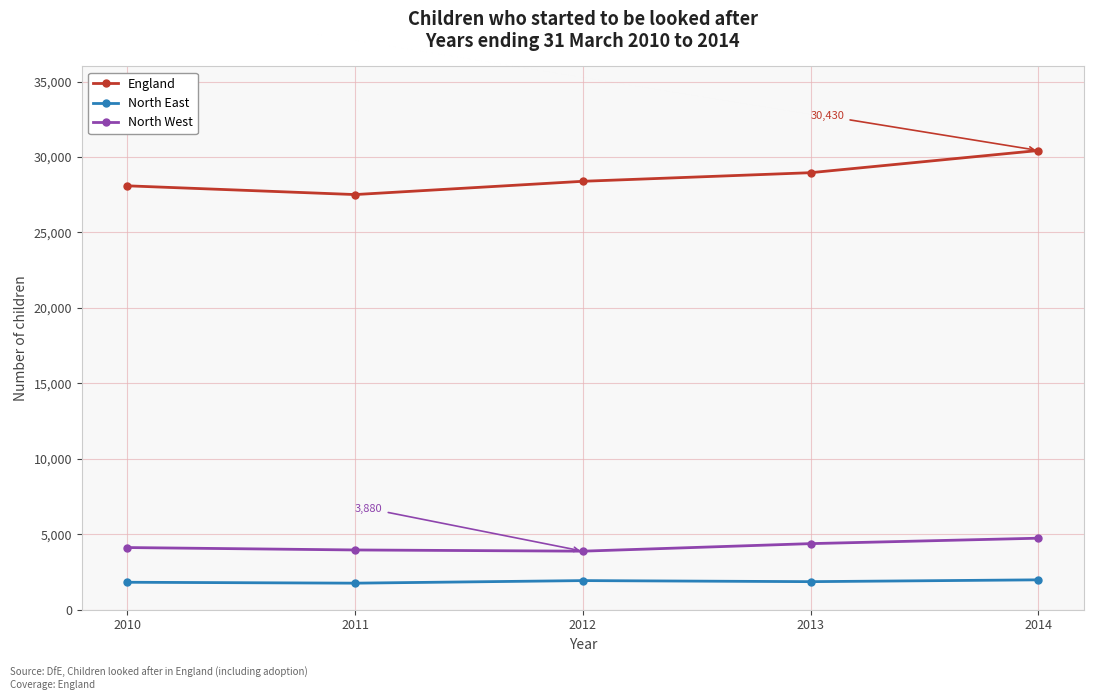

Which series has the largest total across all categories?

England